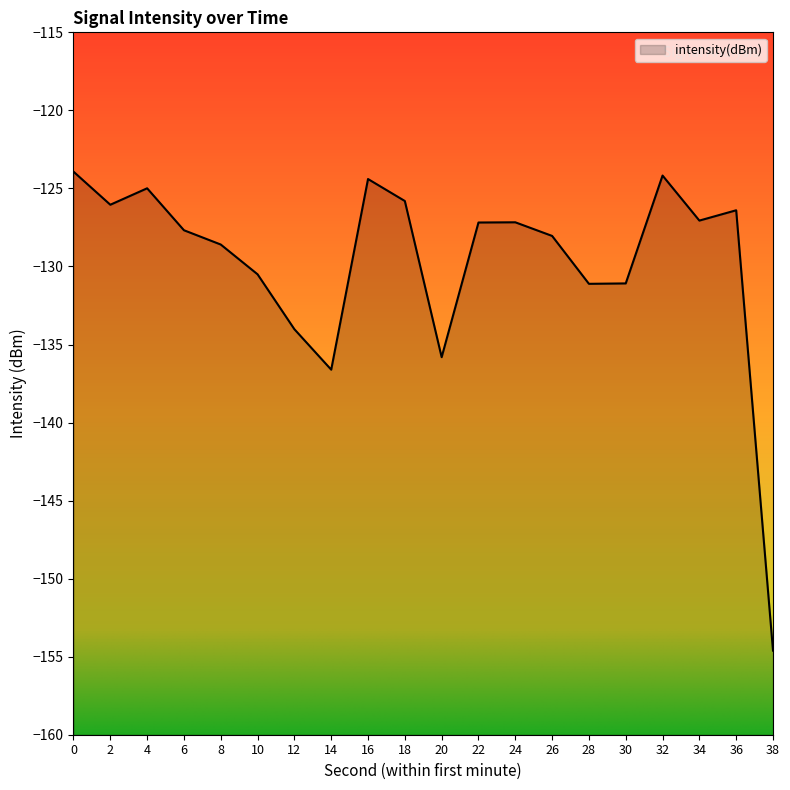

The value at 22 is -185.2. True or false?

False